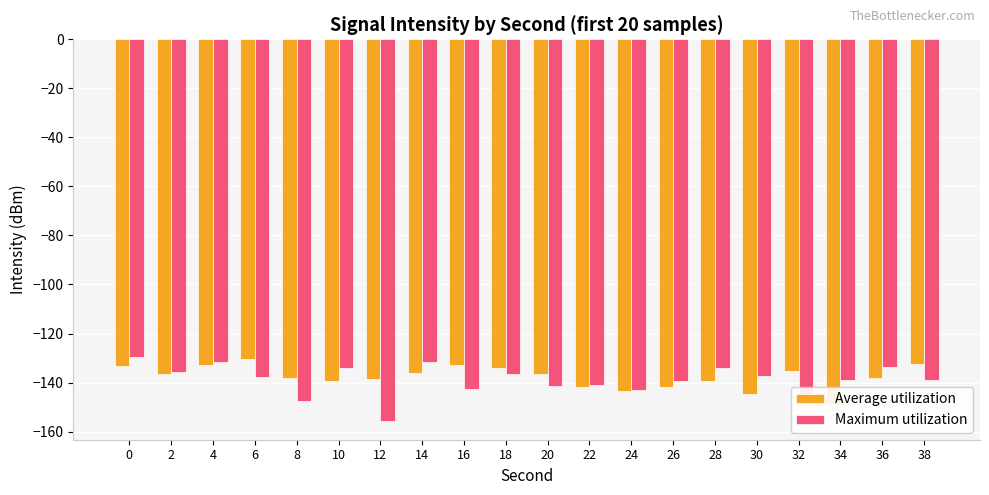

Does the chart contain any negative values?

Yes